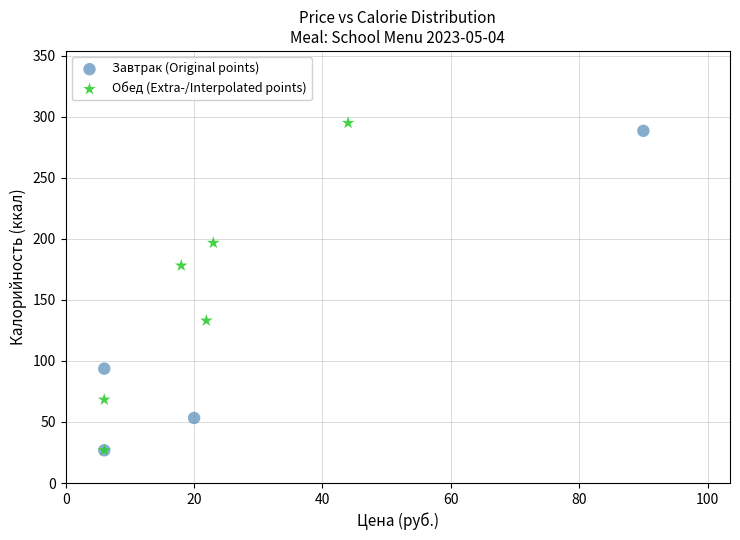

Which series reaches the maximum Y coordinate?

Обед (Extra-/Interpolated points)